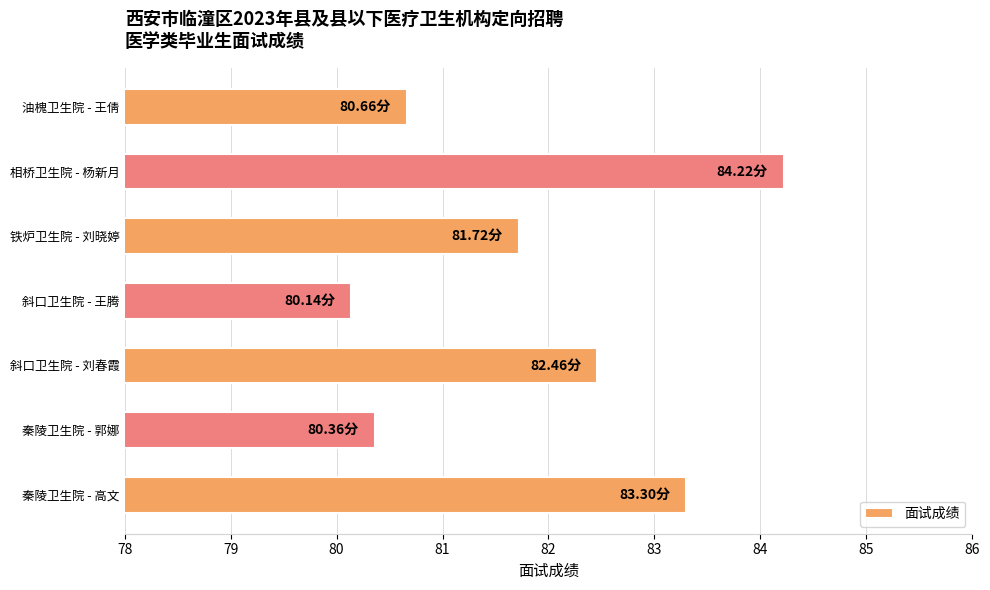

What is the sum of all values?

572.9